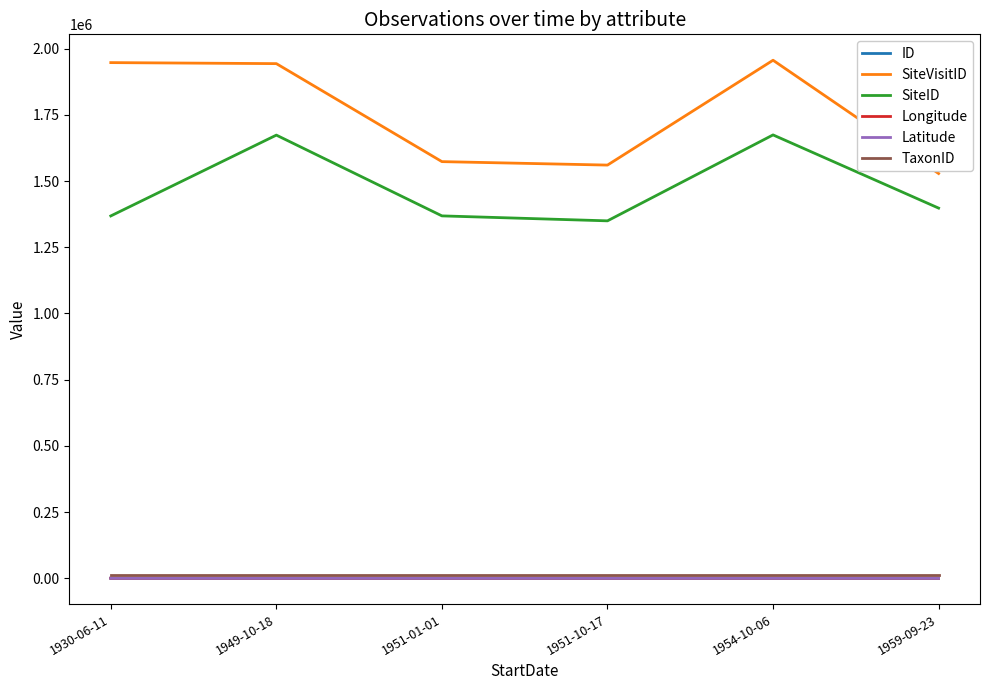

What is the minimum value for SiteVisitID?

1528296.0